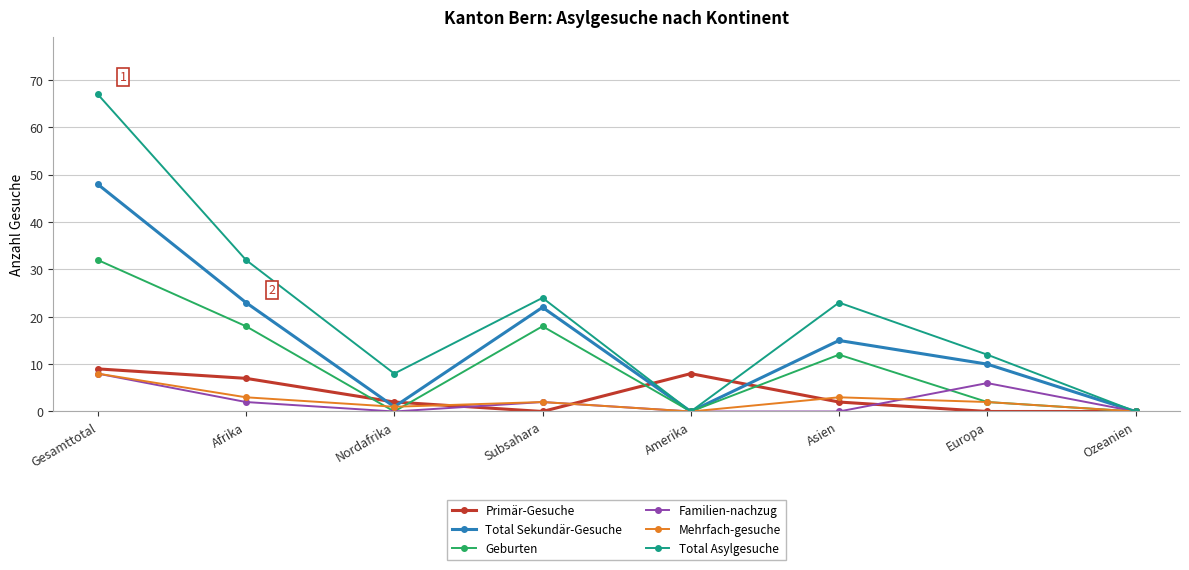

How many data points in Total Asylgesuche are less than 23?

4